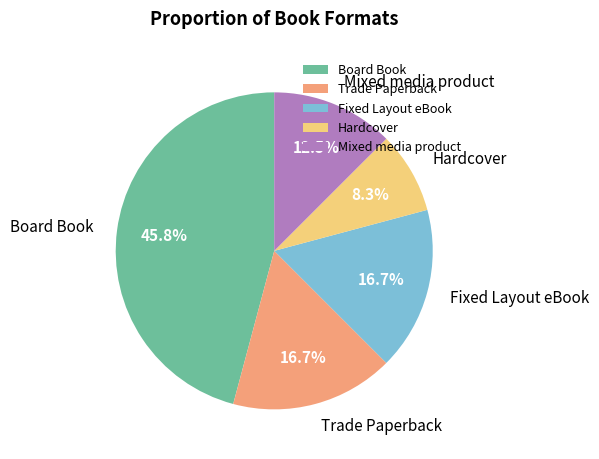

Is it true that Fixed Layout eBook is 17% of the pie?

True